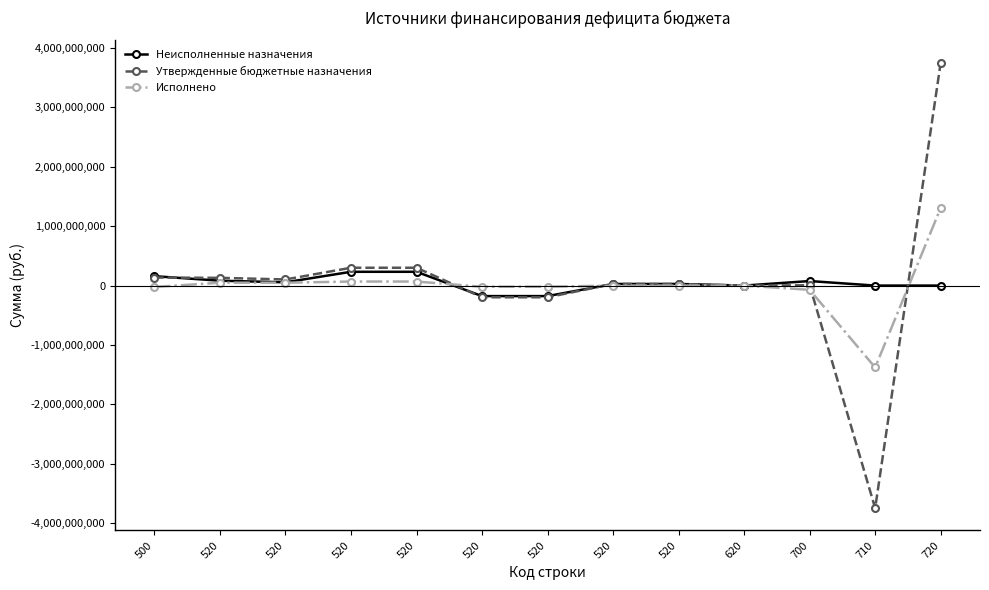

Reading right to left, extract all data points from this chart.

Неисполненные назначения: 0.0	0.0	76203856.5	0.0	27000000.0	27000000.0	-177000000.0	-177000000.0	232000000.0	232000000.0	55000000.0	82000000.0	158203856.5
Утвержденные бюджетные назначения: 3751158561.2	-3746305912.8	4852648.4	0.0	27000000.0	27000000.0	-197000000.0	-197000000.0	300000000.0	300000000.0	103000000.0	130000000.0	134852648.4
Исполнено: 1306929574.2	-1378280782.3	-71351208.1	0.0	0.0	0.0	-20000000.0	-20000000.0	68000000.0	68000000.0	48000000.0	48000000.0	-23351208.1